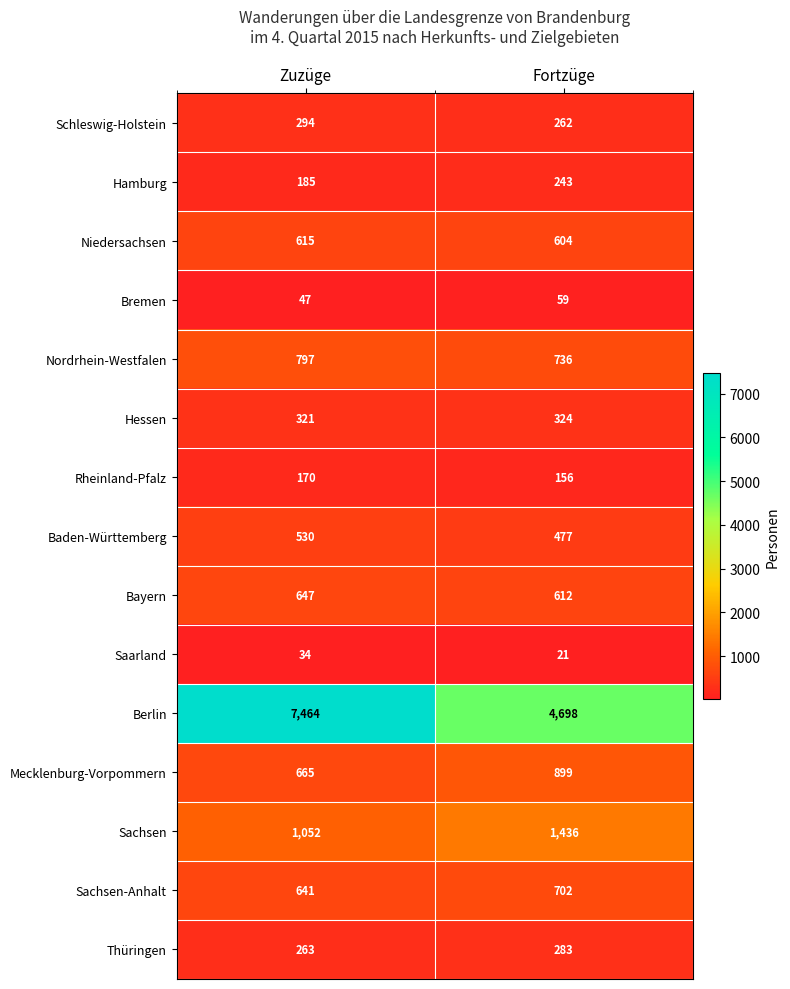

True or false: Sachsen has a value of 502 at Zuzüge.

False